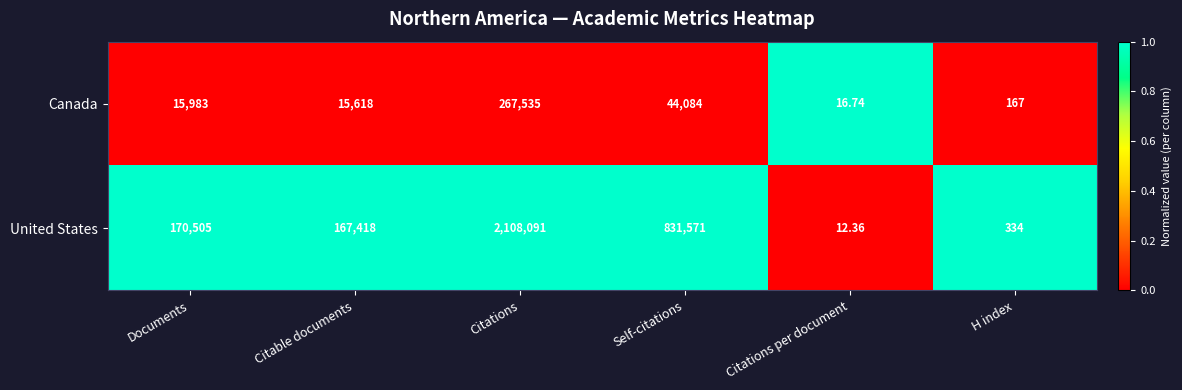

Count the number of categories in the chart.

6